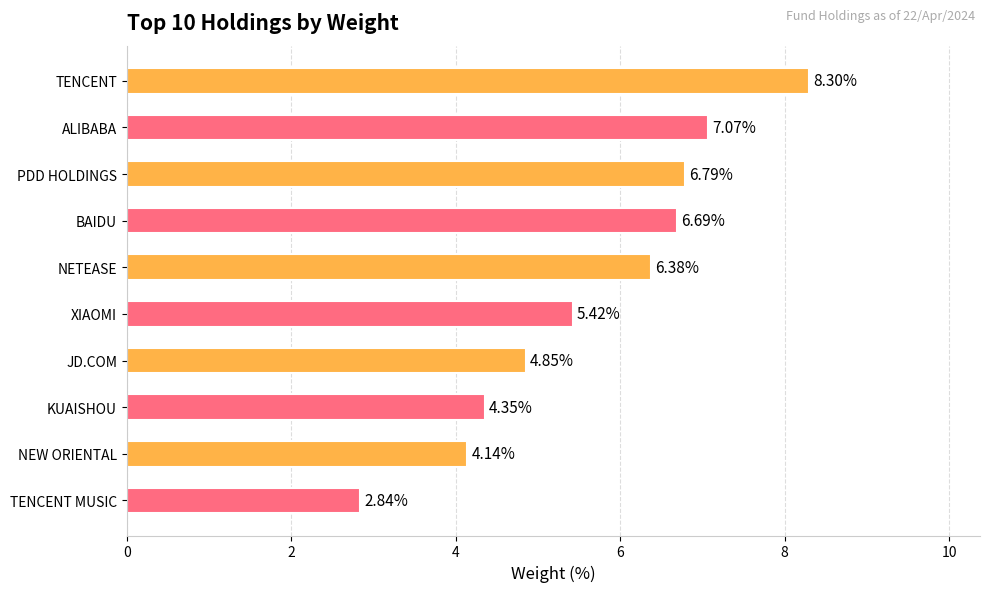

Rank the categories by value from highest to lowest.

TENCENT, ALIBABA, PDD HOLDINGS, BAIDU, NETEASE, XIAOMI, JD.COM, KUAISHOU, NEW ORIENTAL, TENCENT MUSIC